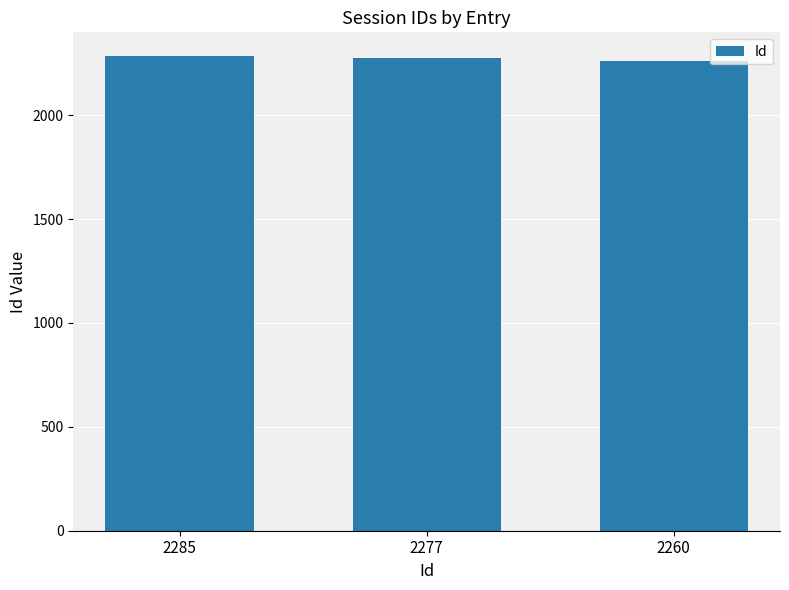

What is the average value?

2274